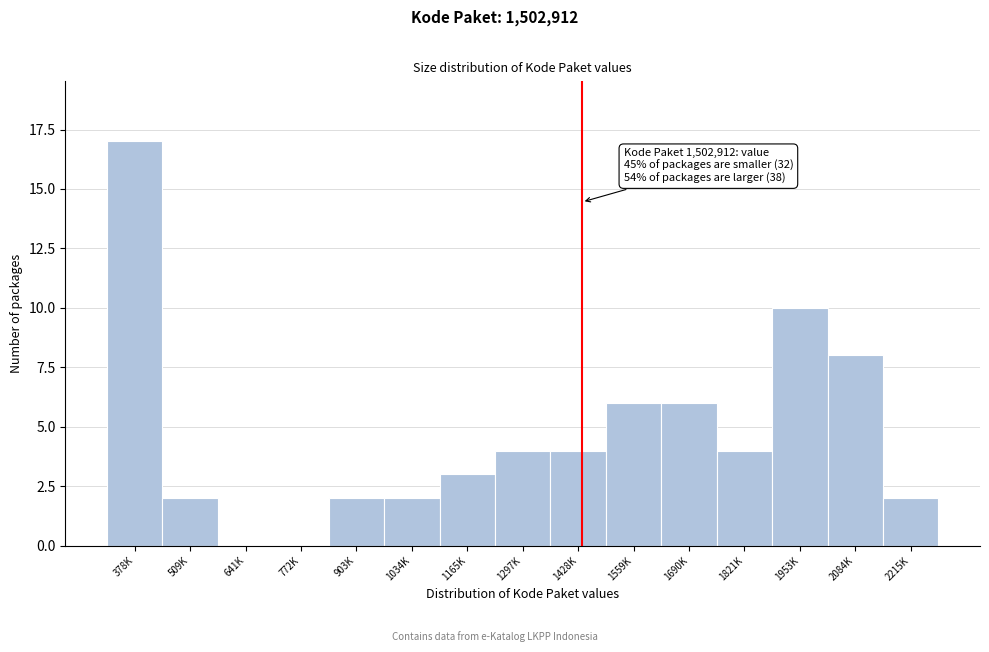

Reading right to left, extract all data points from this chart.

2215K=2	2084K=8	1953K=10	1821K=4	1690K=6	1559K=6	1428K=4	1297K=4	1165K=3	1034K=2	903K=2	772K=0	641K=0	509K=2	378K=17